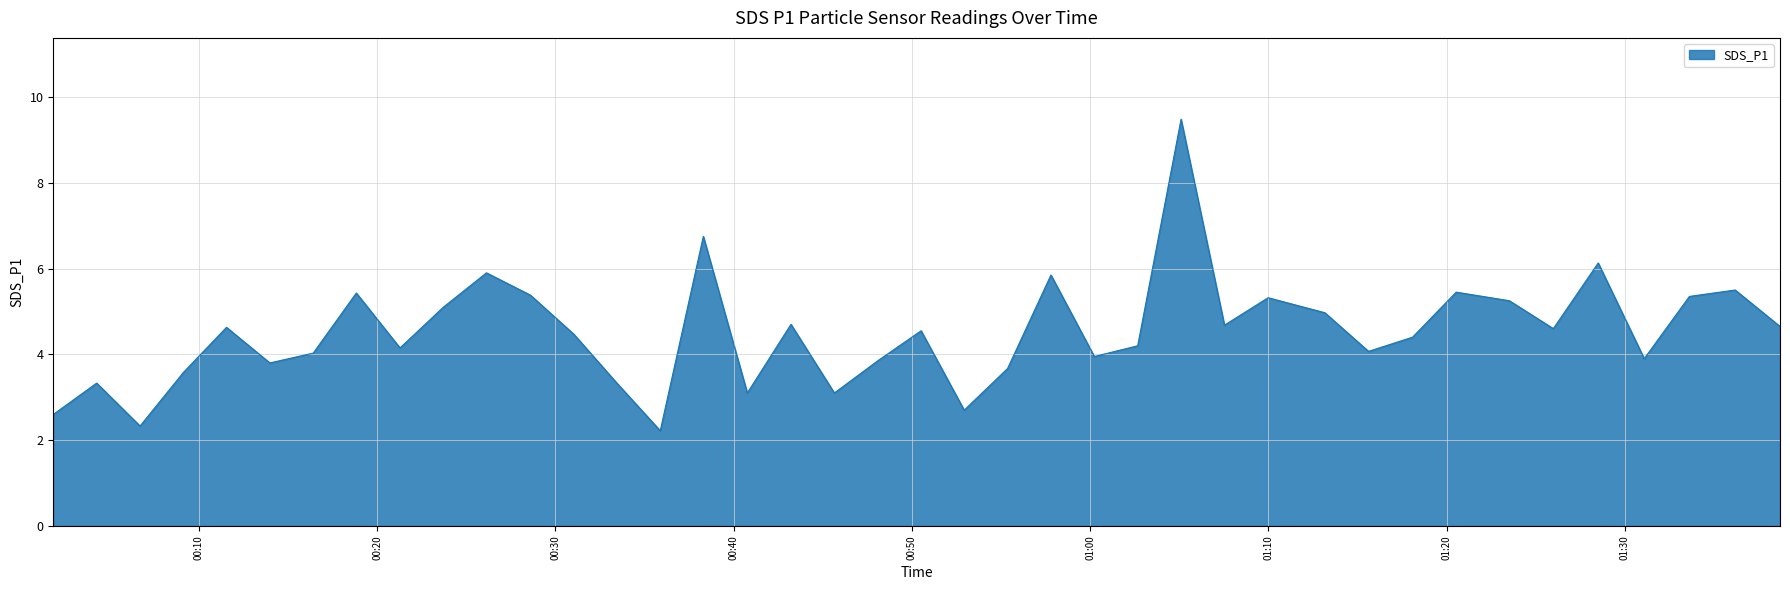

What is the smallest value displayed?

2.2